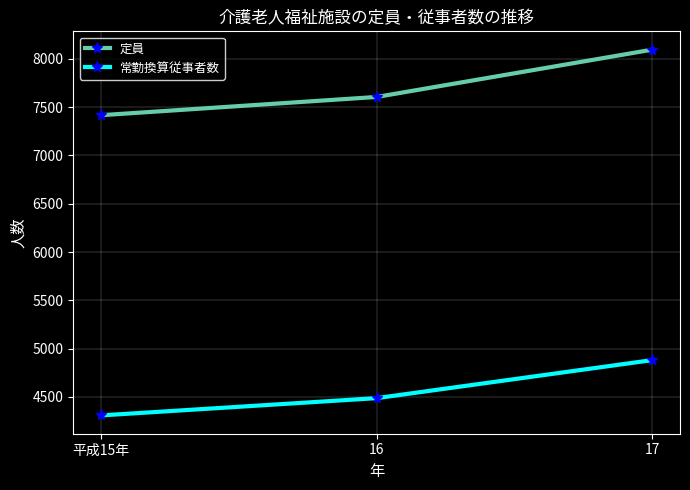

Which series has the largest total across all categories?

定員